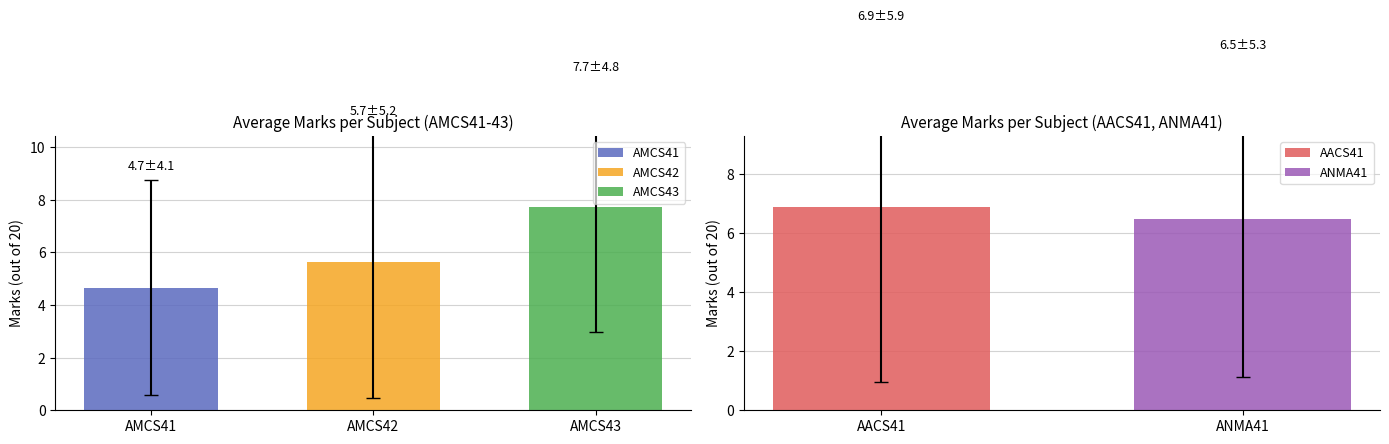

Reading left to right, list all the values displayed in this chart.

AMCS41: 4.7
AMCS42: 5.7
AMCS43: 7.7
AACS41: 6.9
ANMA41: 6.5